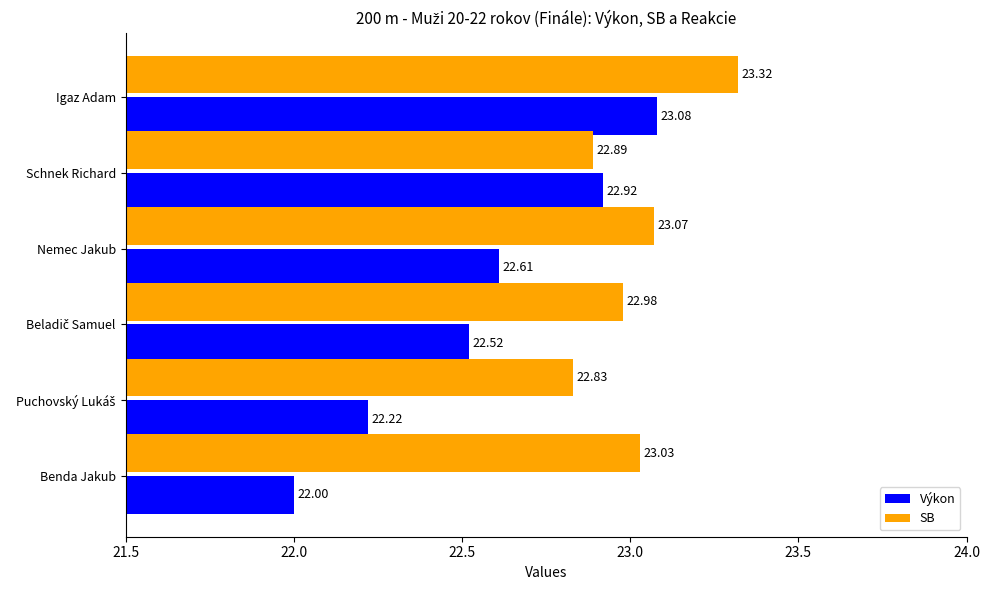

What are all the series names shown in the legend?

Výkon, SB